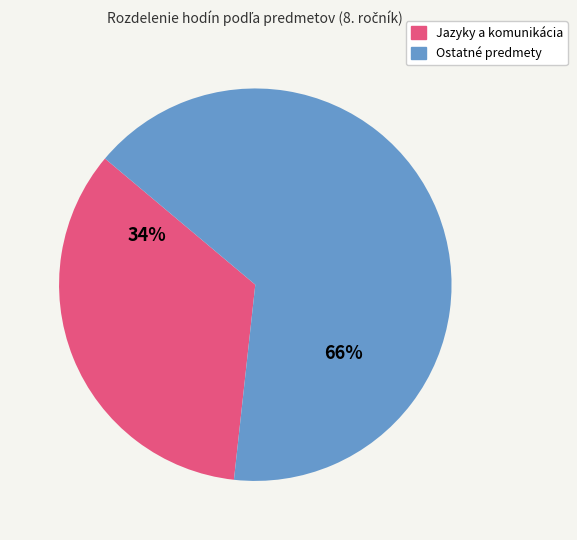

To the nearest percent, what is the average slice percentage?

50%